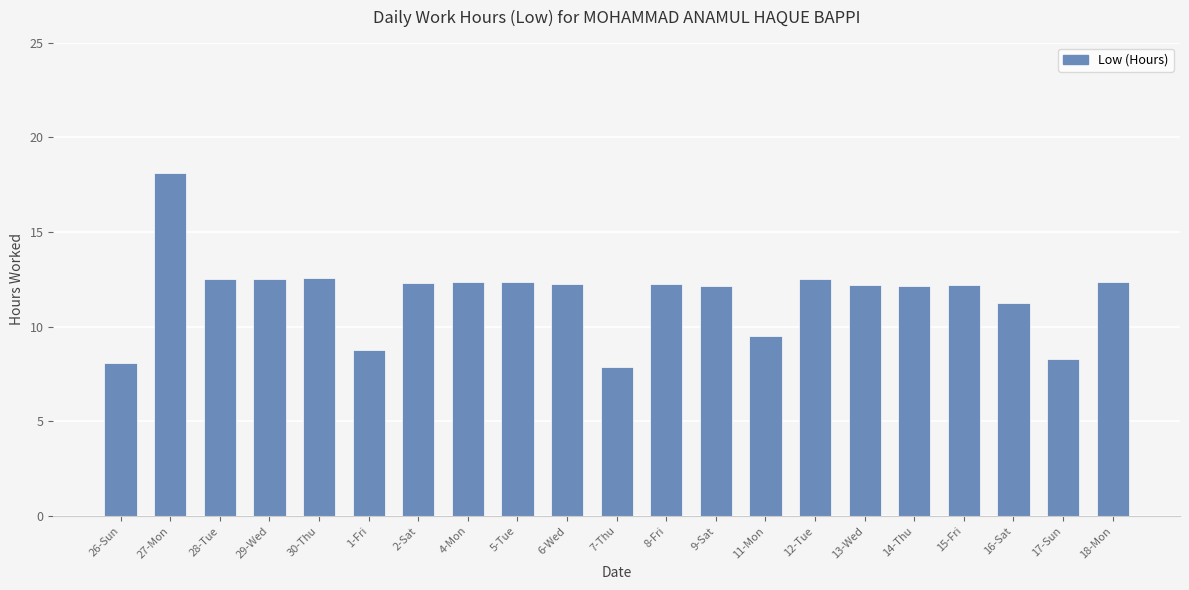

What is the average value?

11.6